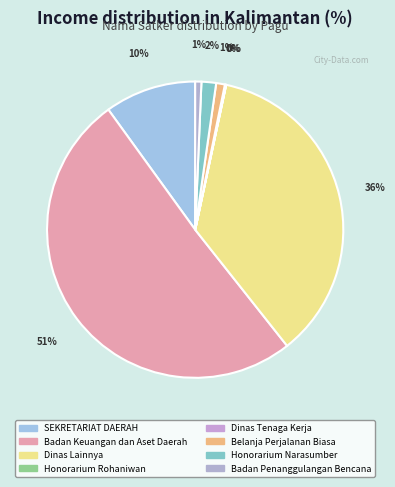

Which category has the biggest portion of the pie?

Badan Keuangan dan Aset Daerah